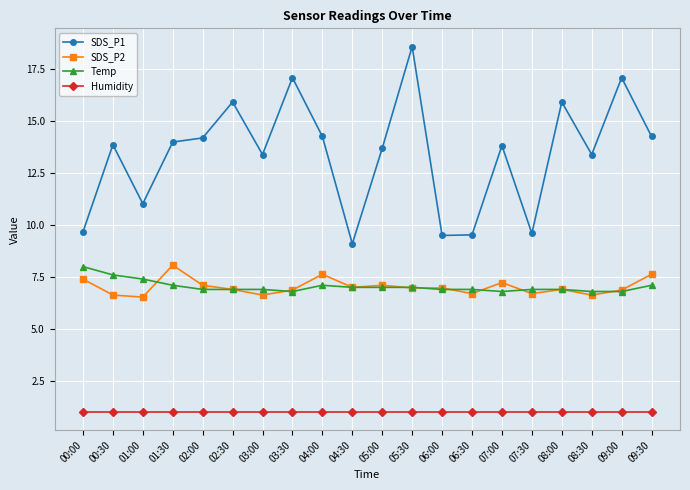

What is the difference between the Temp values at 01:30 and 00:00?

0.9